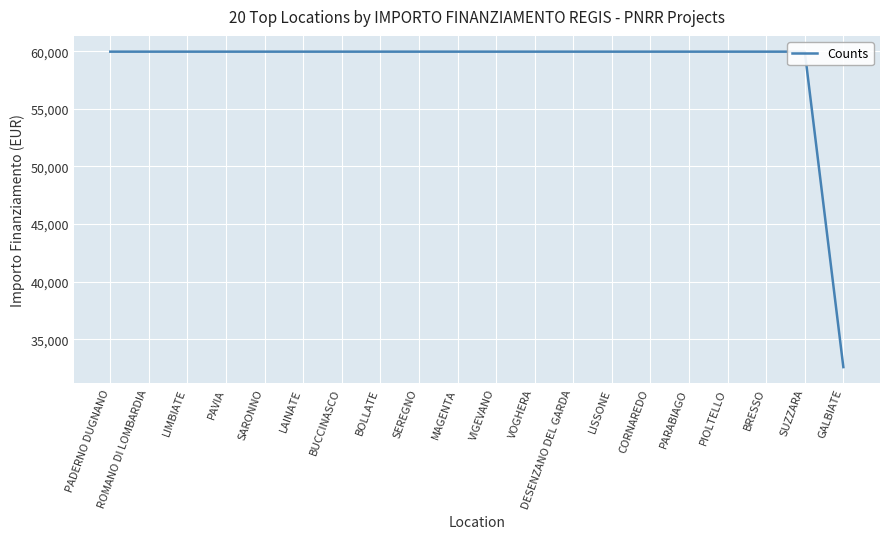

At which label is the value closest to 46277?

GALBIATE